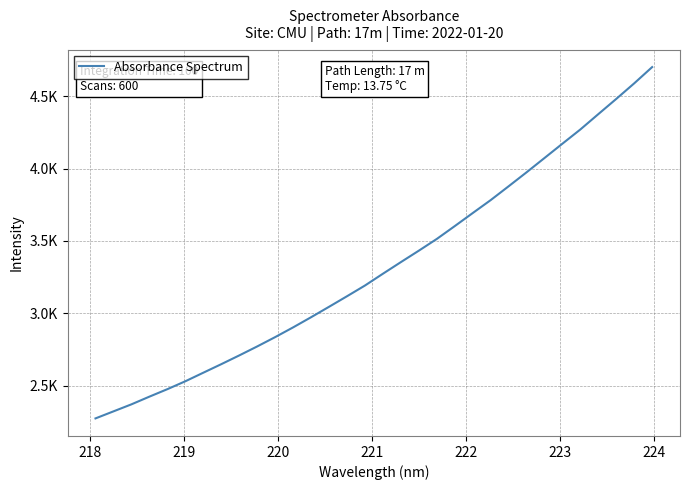

Does the chart have visible grid lines?

Yes